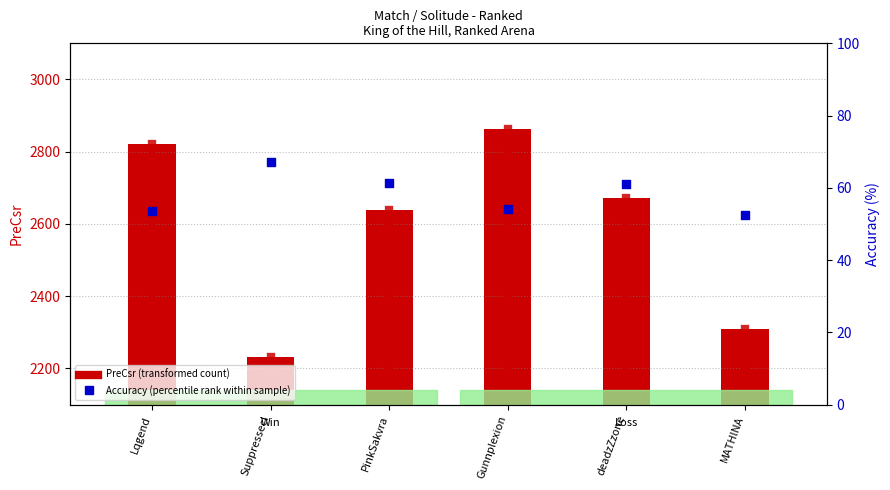

At how many categories does at least one series exceed 522?

6